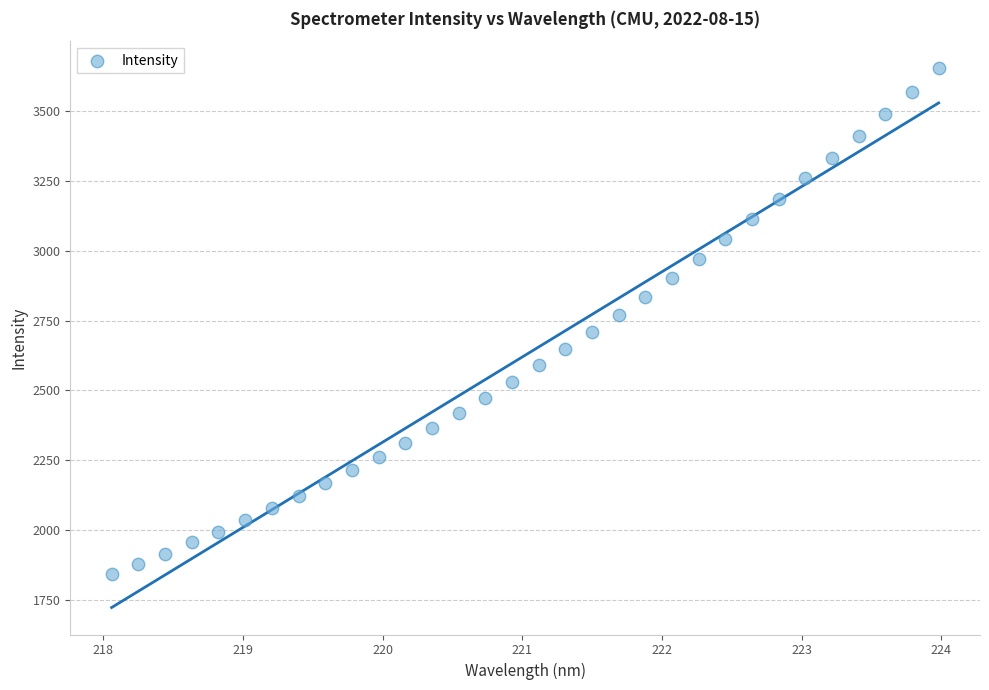

What is the range of X values (max minus min)?

5.9